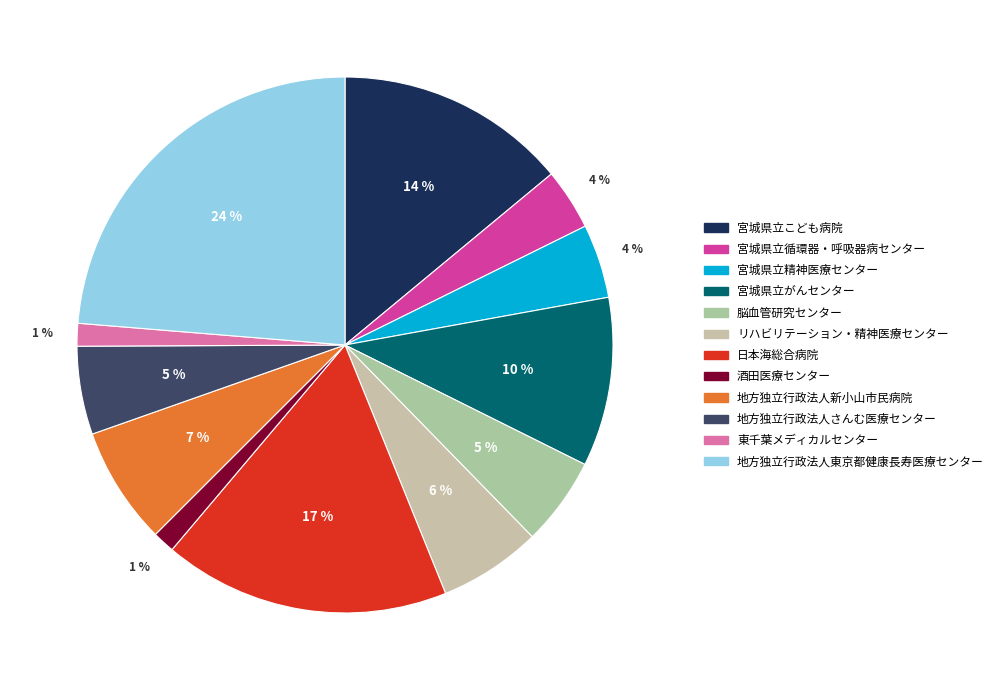

Is it true that 宮城県立こども病院 is 28% of the pie?

False